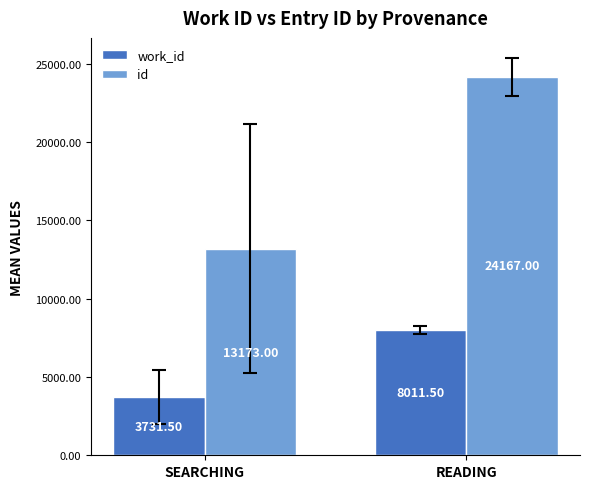

Reading left to right, extract all data points from this chart.

work_id: SEARCHING=3731.5	READING=8011.5
id: SEARCHING=13173.0	READING=24167.0